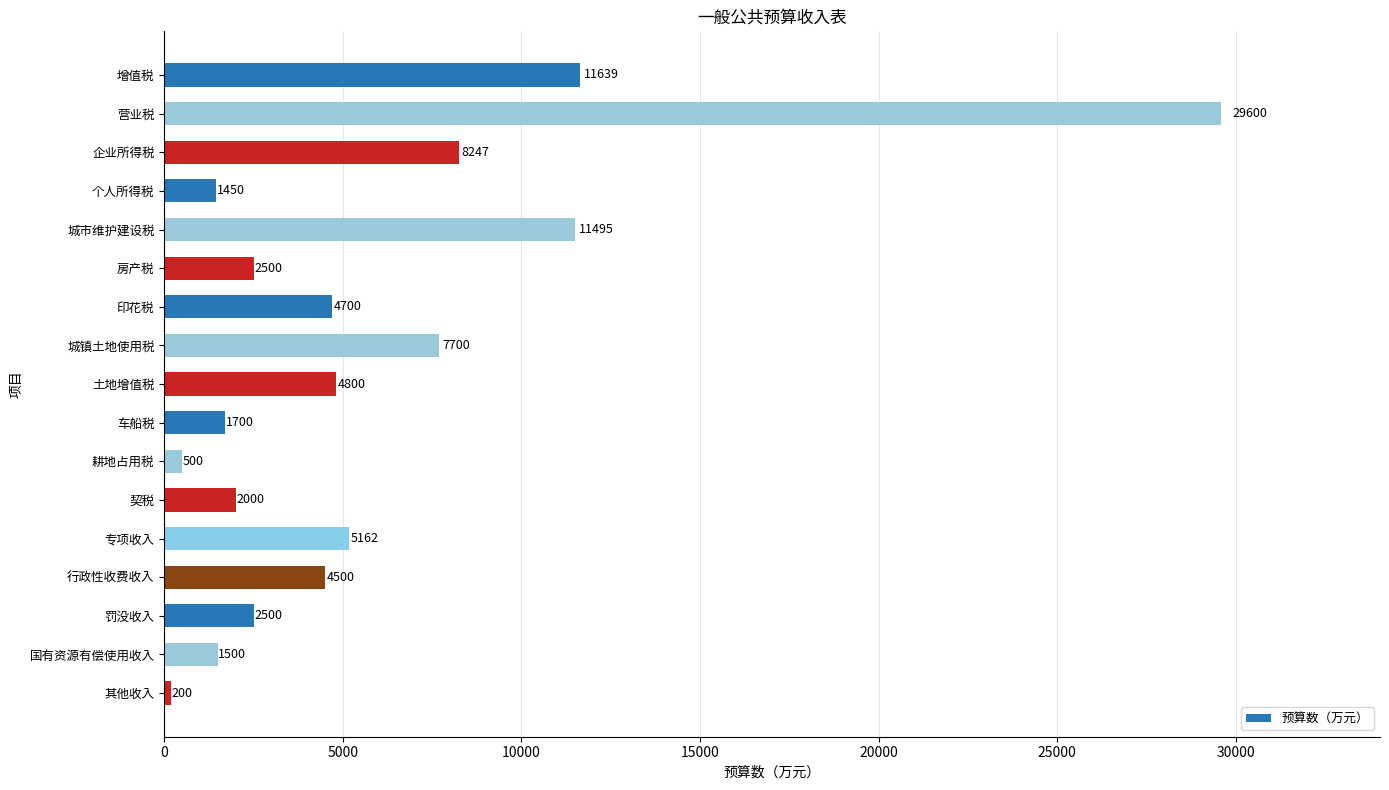

What is the average value?

5894